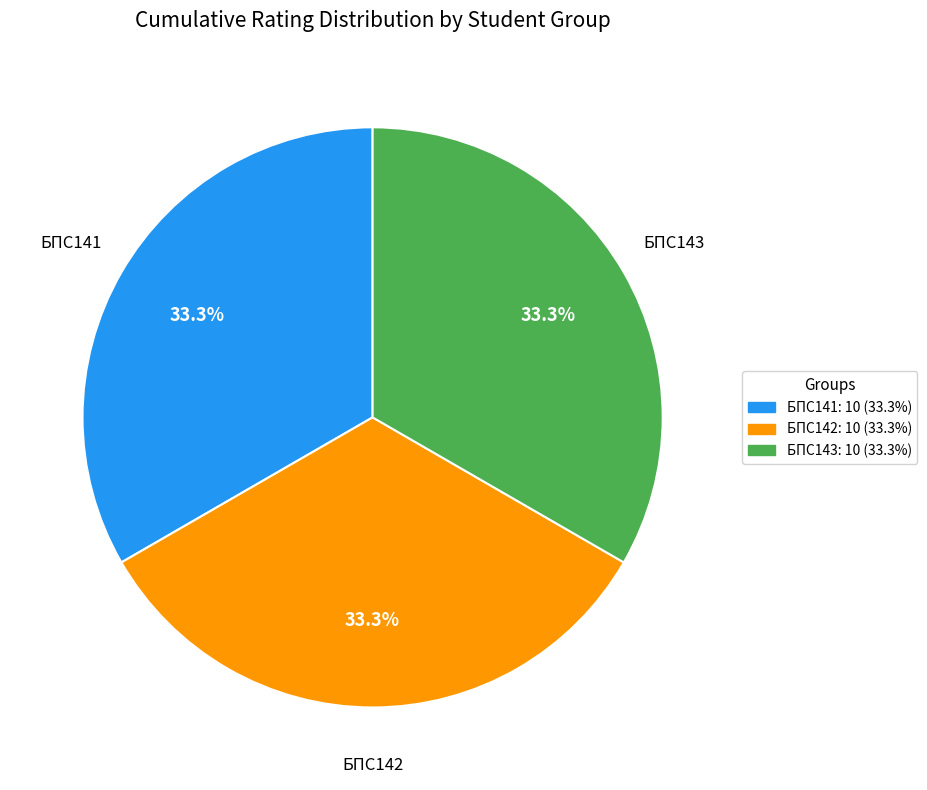

To the nearest percent, what percentage of the pie is БПС143?

33%